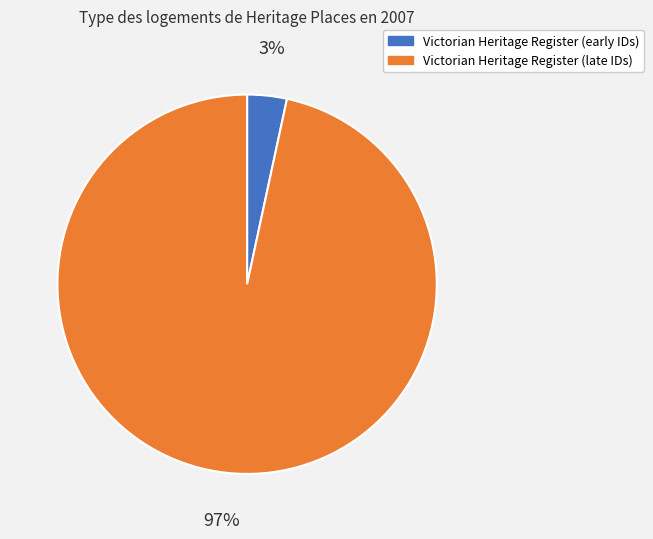

Does any single category account for the majority?

Yes